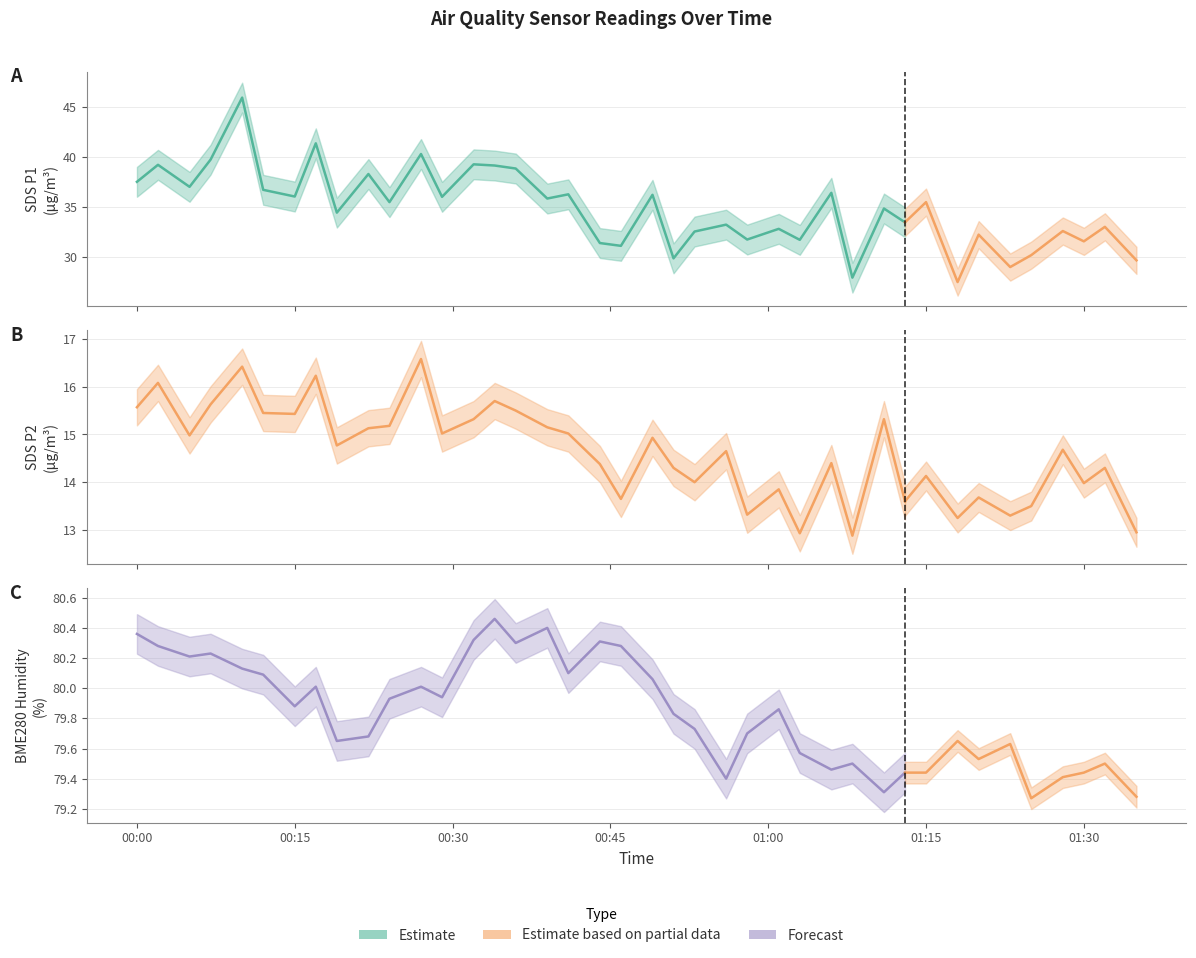

Which series has the largest range (max minus min)?

SDS_P1